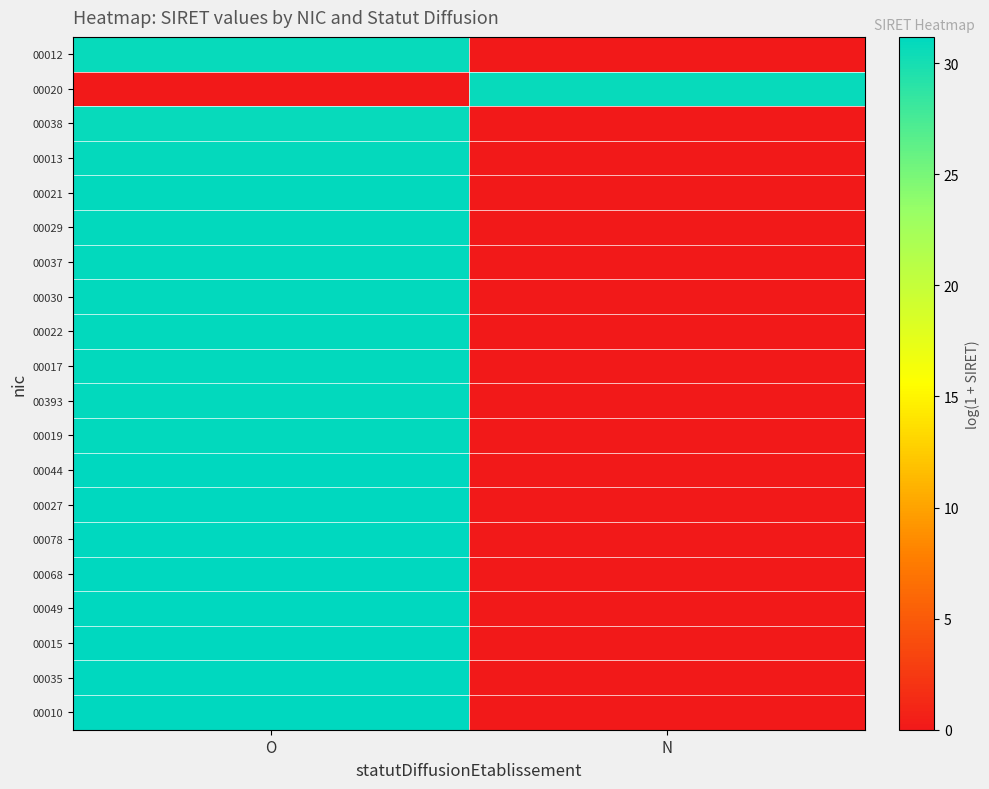

Which series has the largest range (max minus min)?

00049